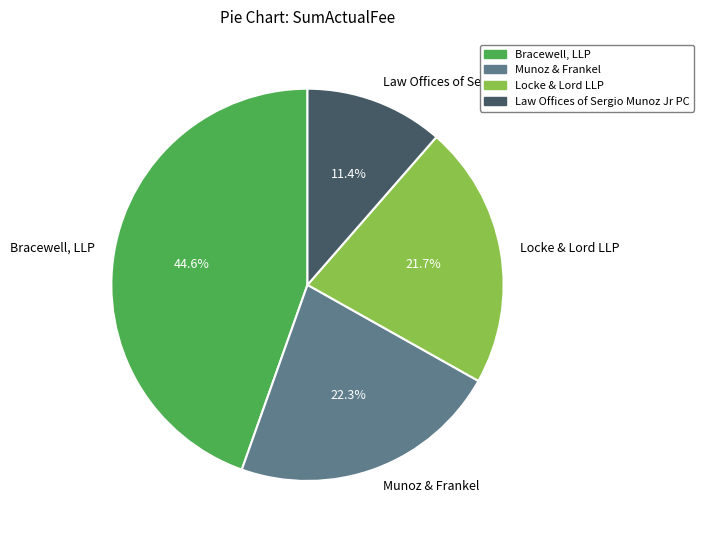

Is it true that Munoz & Frankel is 10% of the pie?

False